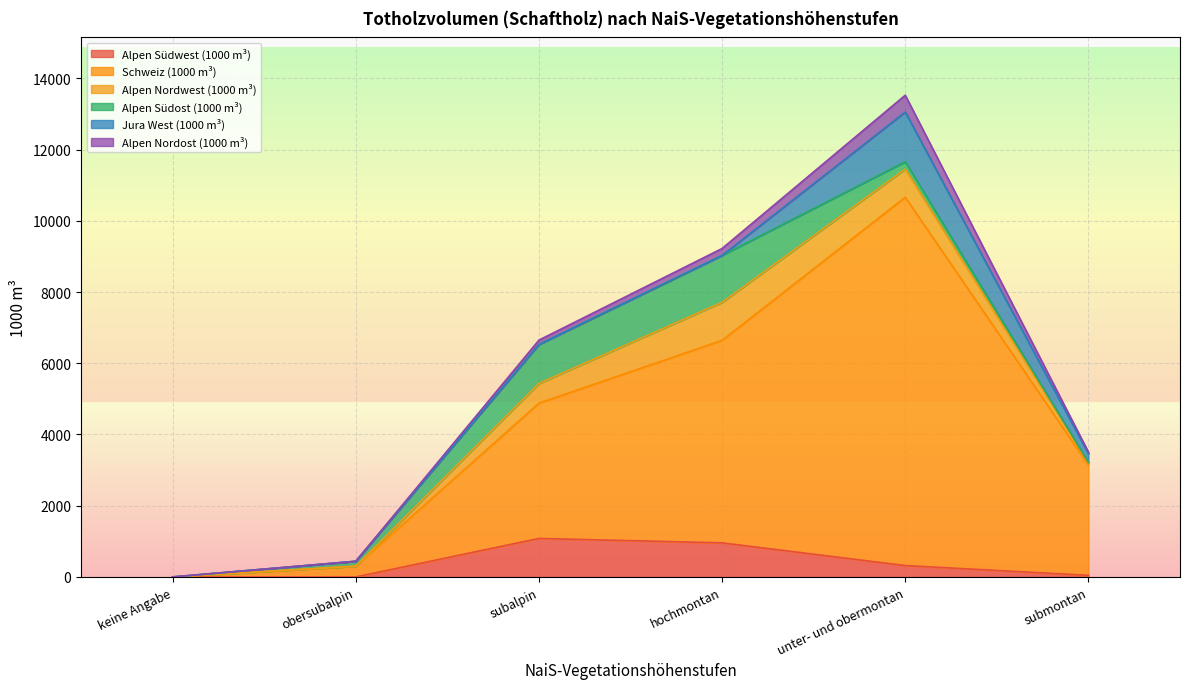

At submontan, list the series in order from smallest to largest.

Alpen Südost (1000 m³), Alpen Südwest (1000 m³), Alpen Nordost (1000 m³), Alpen Nordwest (1000 m³), Jura West (1000 m³), Schweiz (1000 m³)